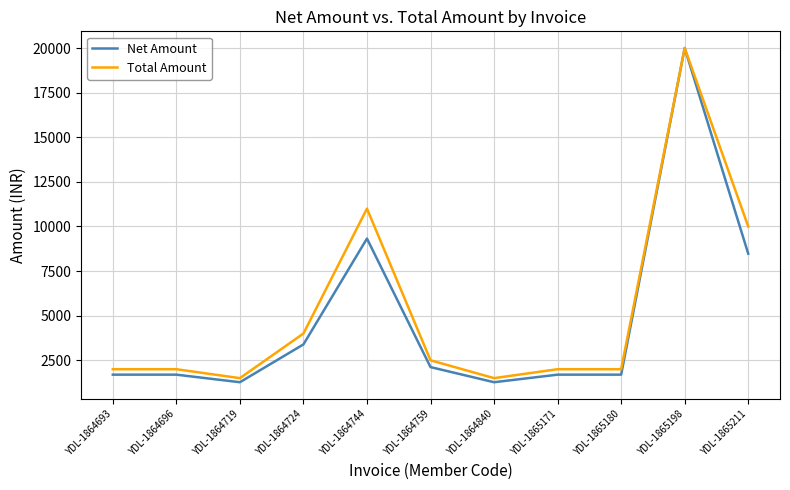

Where is Total Amount nearest to the value 10750?

YDL-1864744